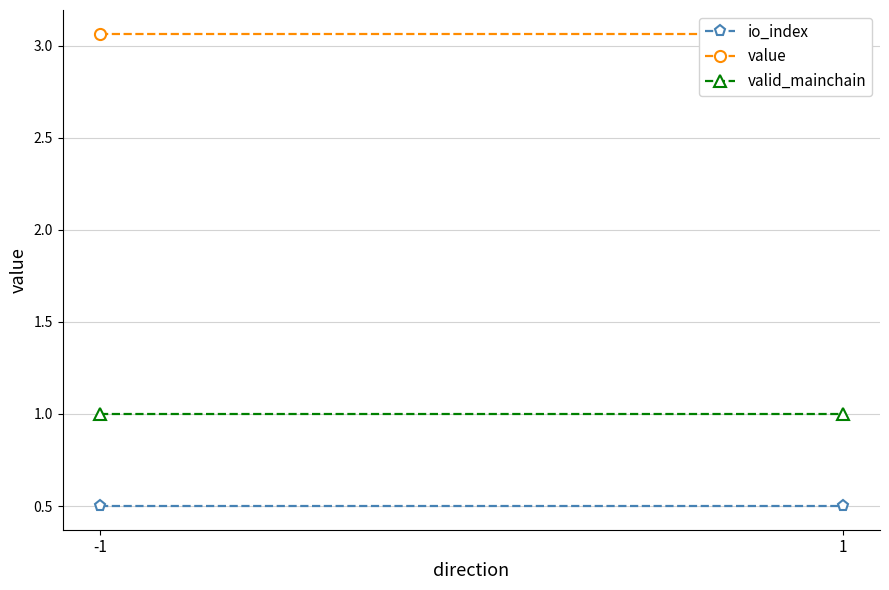

At which category is the sum across all series the highest?

-1